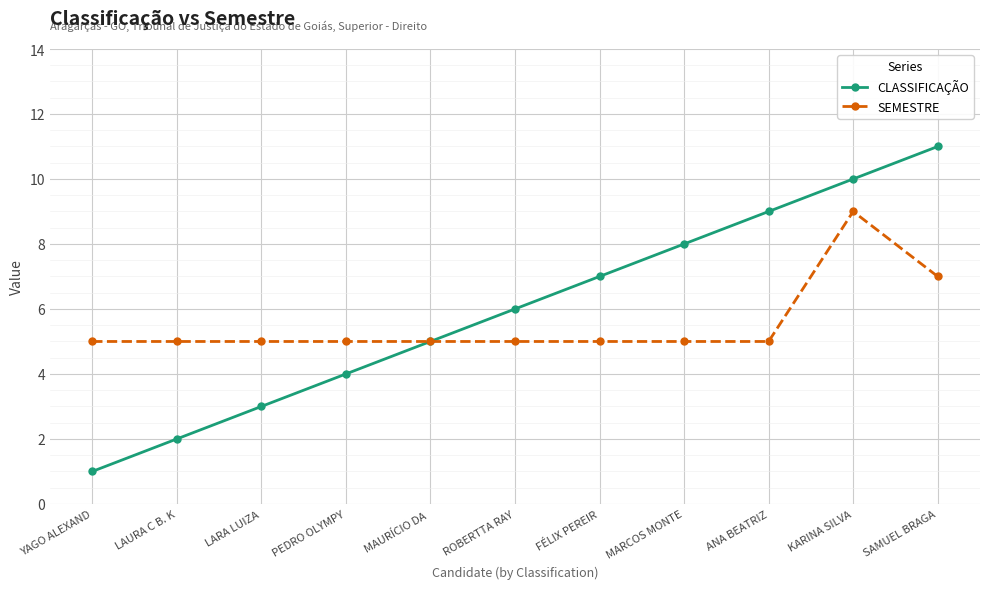

Rank the series by their maximum value, from highest to lowest.

CLASSIFICAÇÃO, SEMESTRE